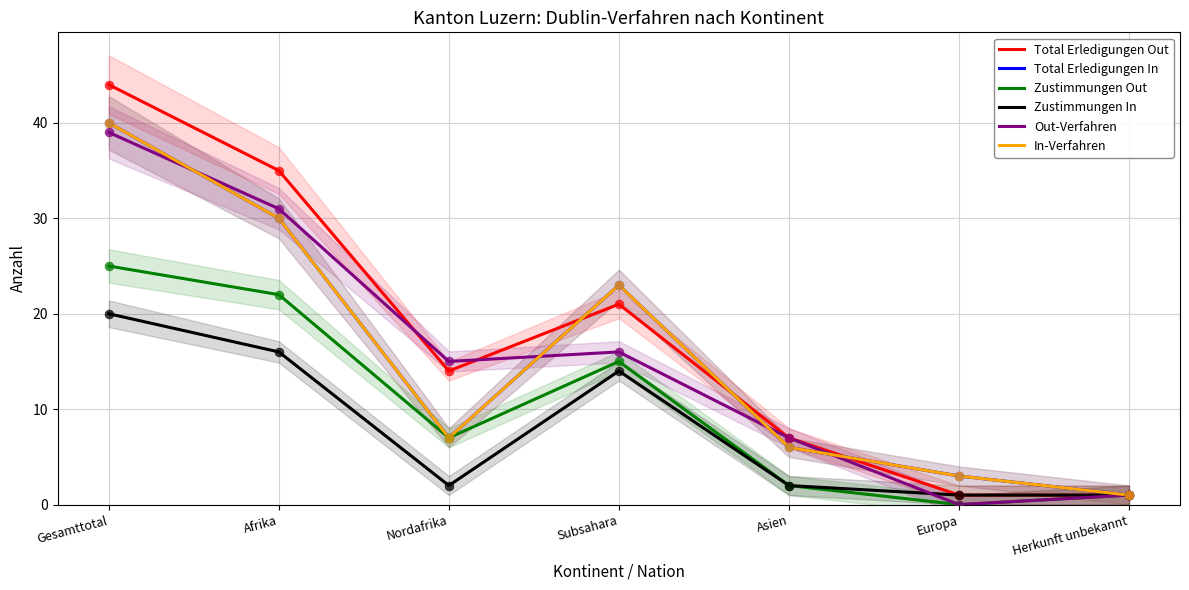

Which series contains the lowest Y value?

Zustimmungen Out